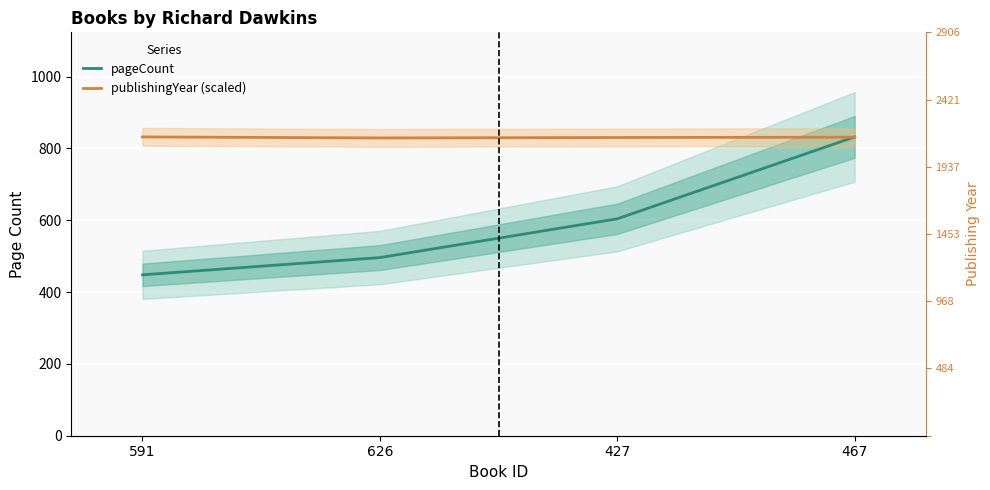

Between 626 and 467, which series saw the biggest shift?

pageCount